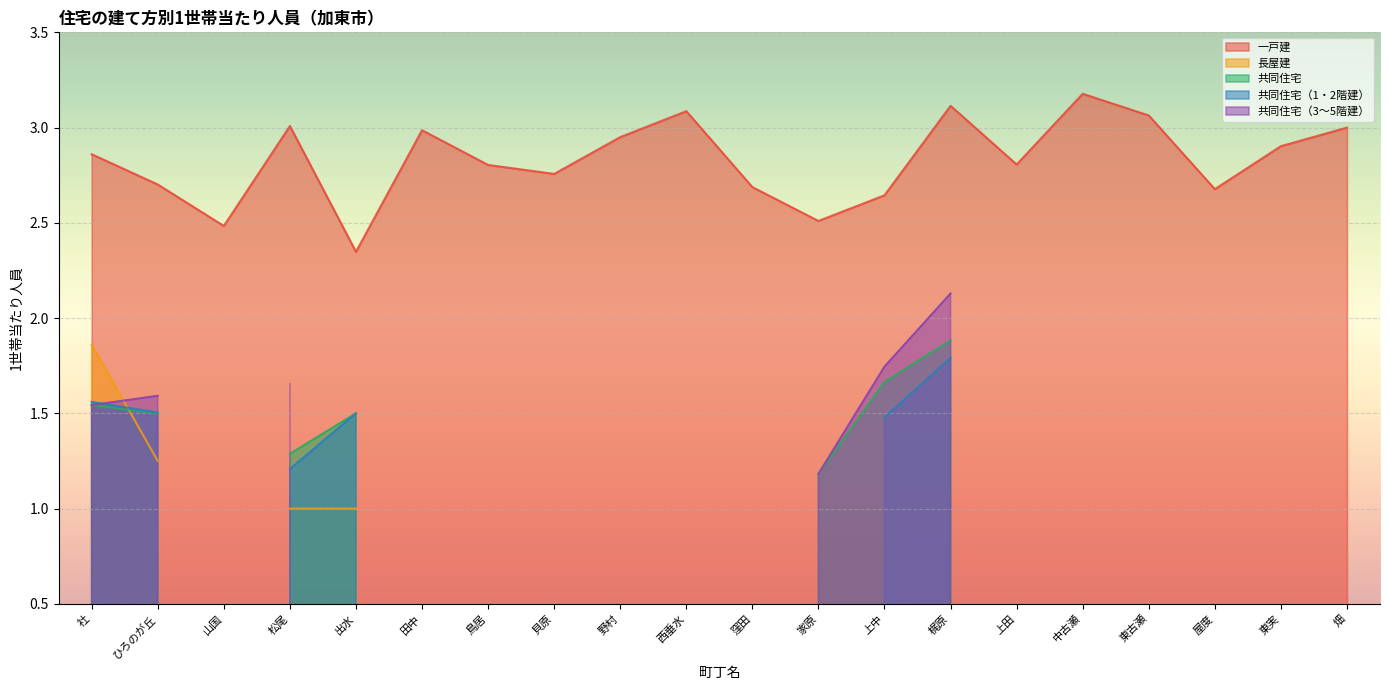

True or false: 長屋建 has more than 1 interior local peaks.

False